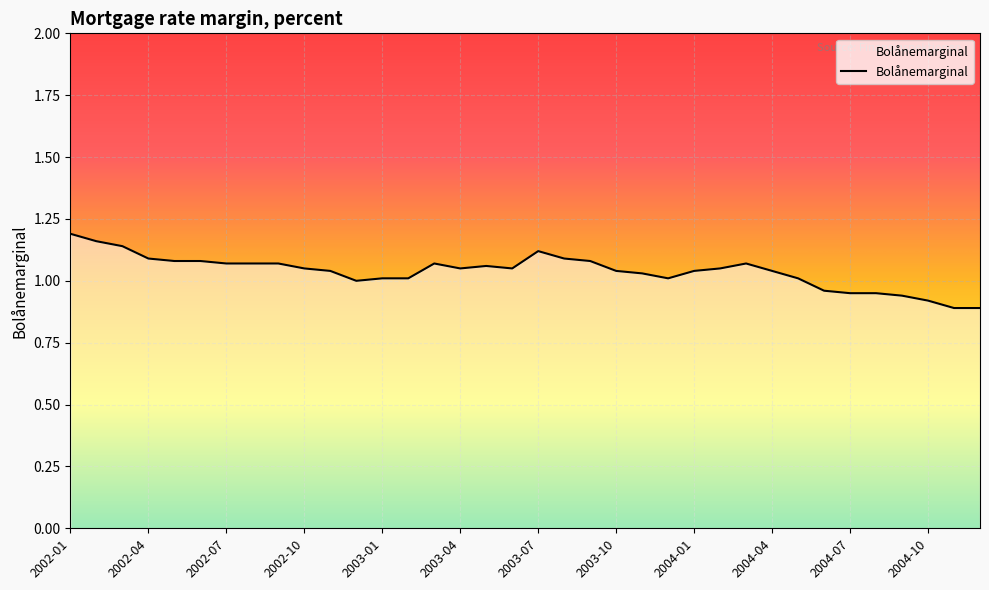

What is the label of the 22nd point from the left?

2003-10